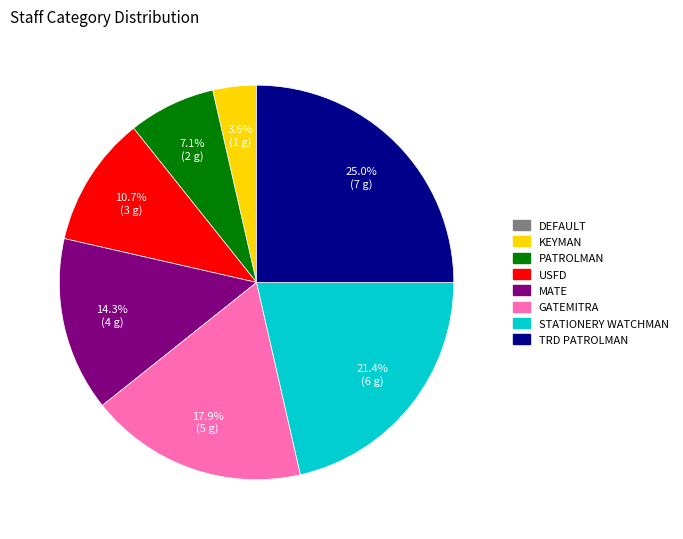

What percentage do USFD and GATEMITRA together represent?

28.6%